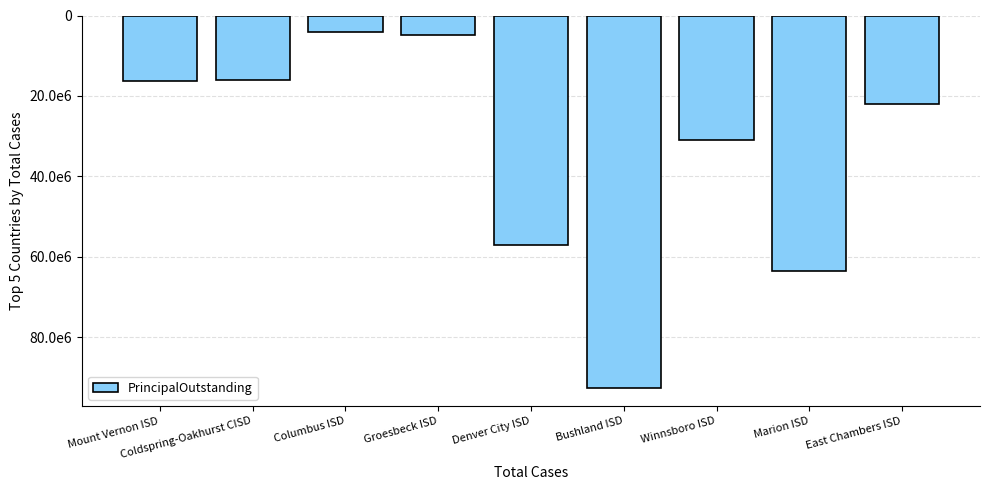

What is the difference between the maximum and minimum values?

88265000